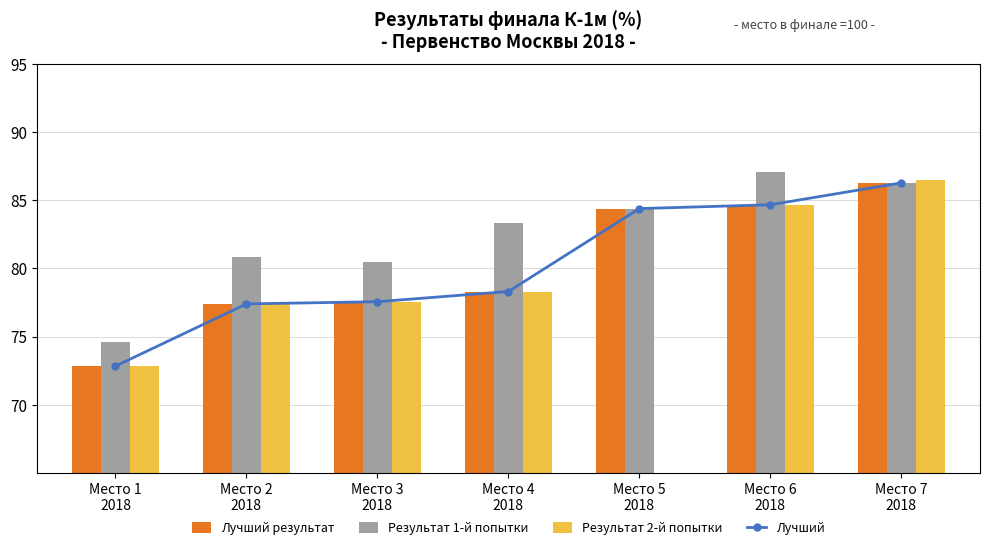

Where does the Результат 2-й попытки series first go above 77?

Место 2
2018